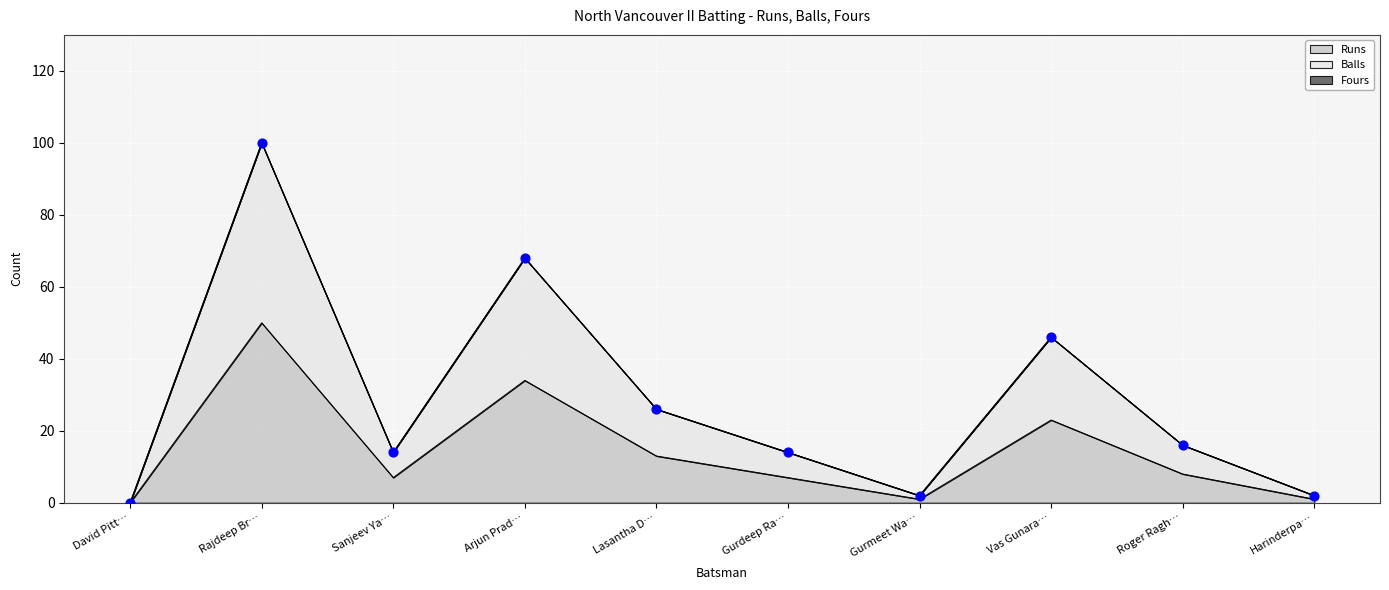

At which label is Runs closest to 25?

Vas Gunara…